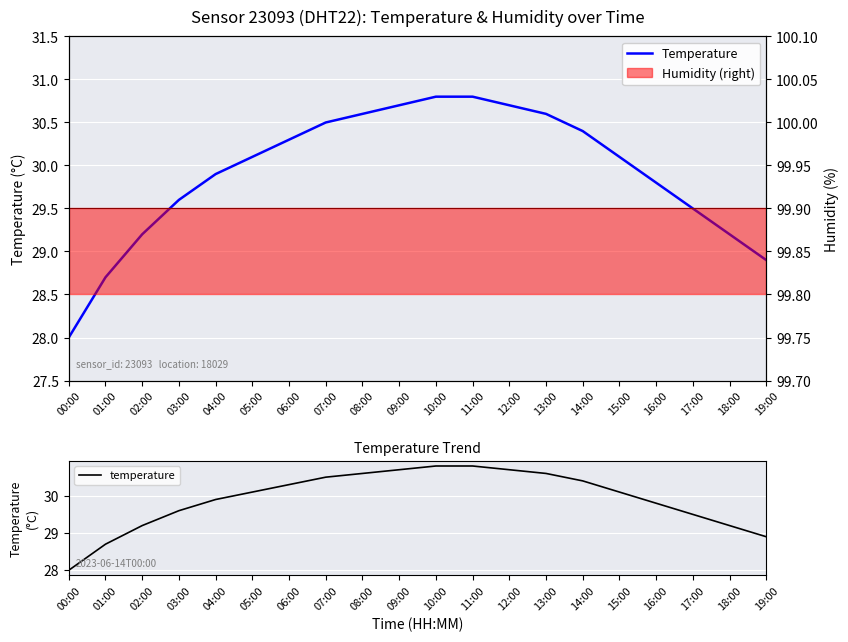

Rank the series at 06:00 from highest to lowest value.

Temperature, temperature